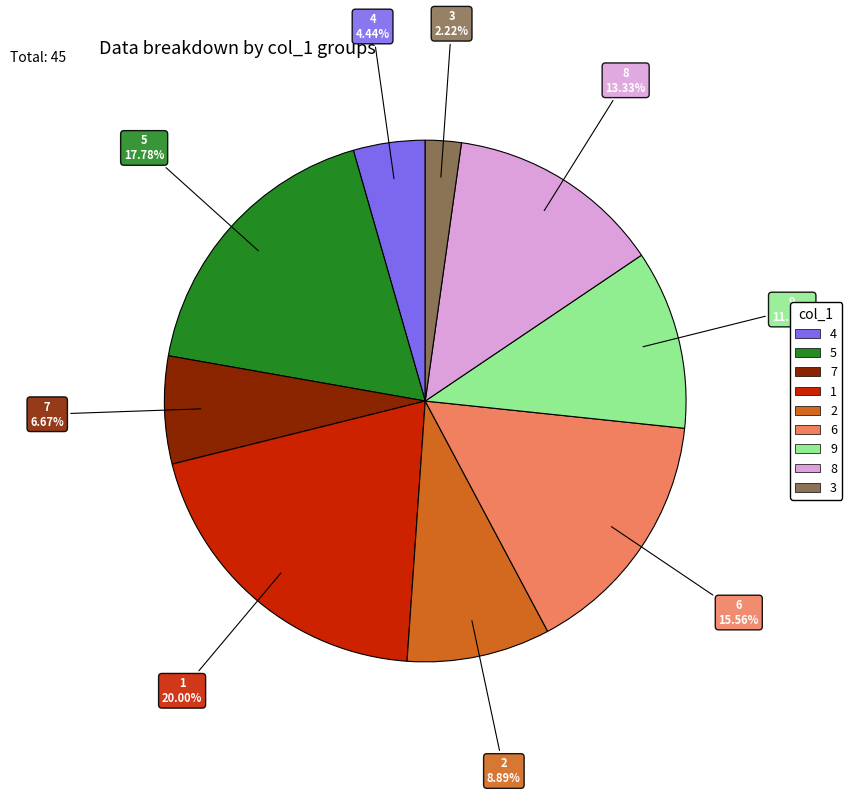

How many slices are in this pie chart?

9